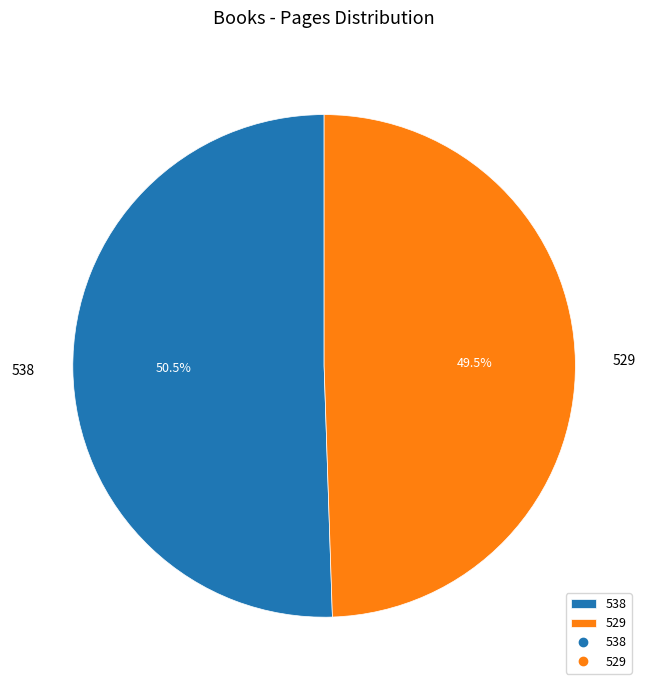

Which category has the biggest portion of the pie?

538